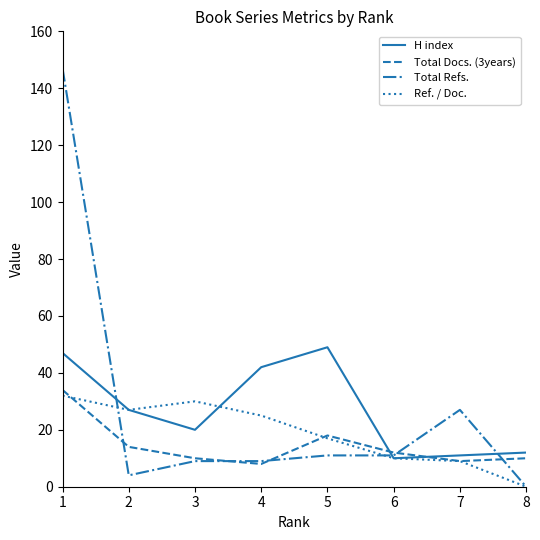

Is this an area chart (filled region under the line)?

No